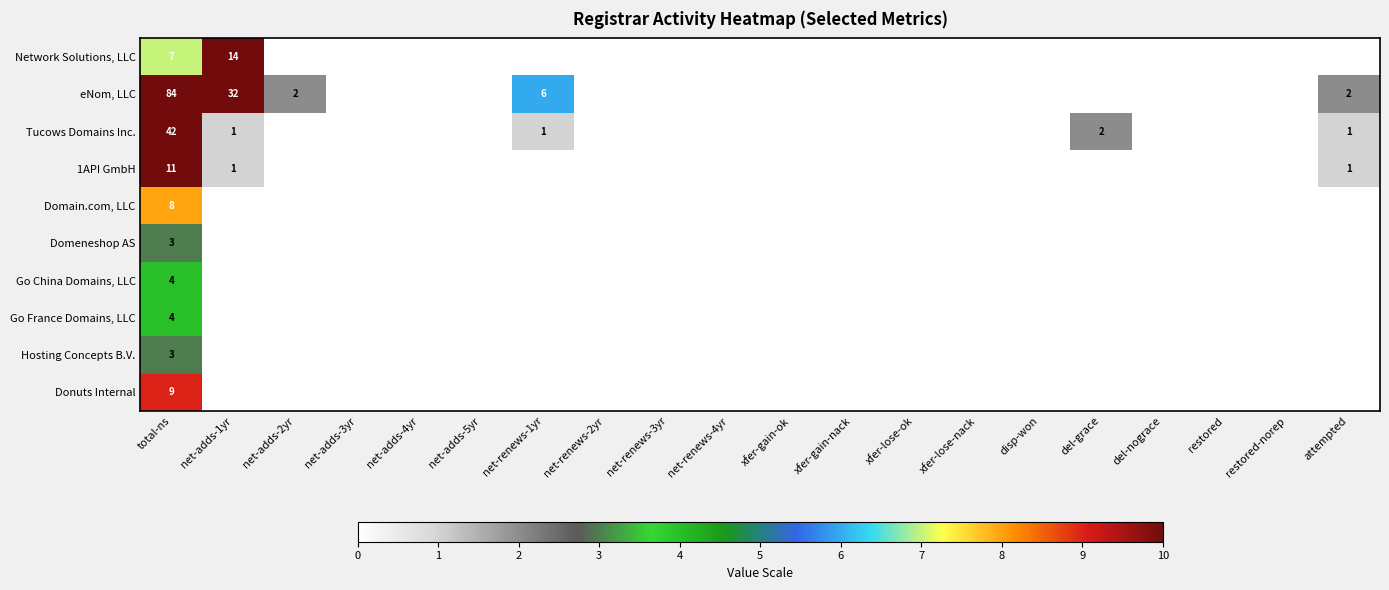

At which category is the sum across all series the highest?

total-ns